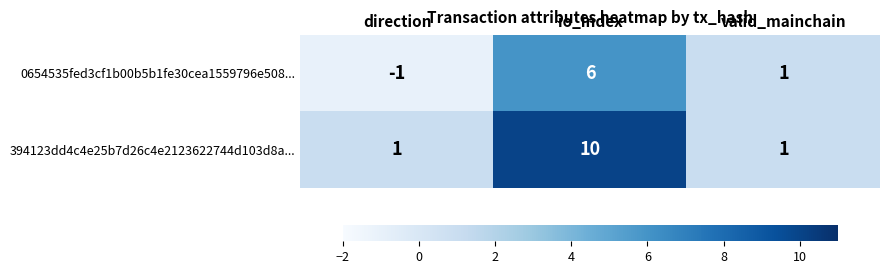

Which series changed the most between direction and io_index?

394123dd4c4e25b7d26c4e2123622744d103d8a...